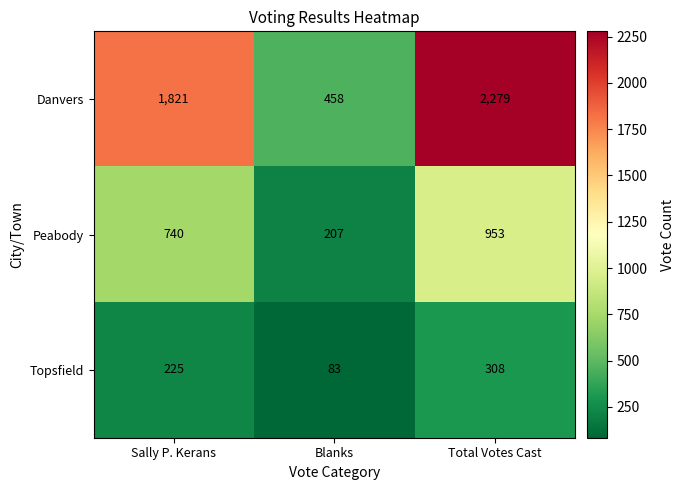

Is it true that Peabody equals 1195 at Sally P. Kerans?

False